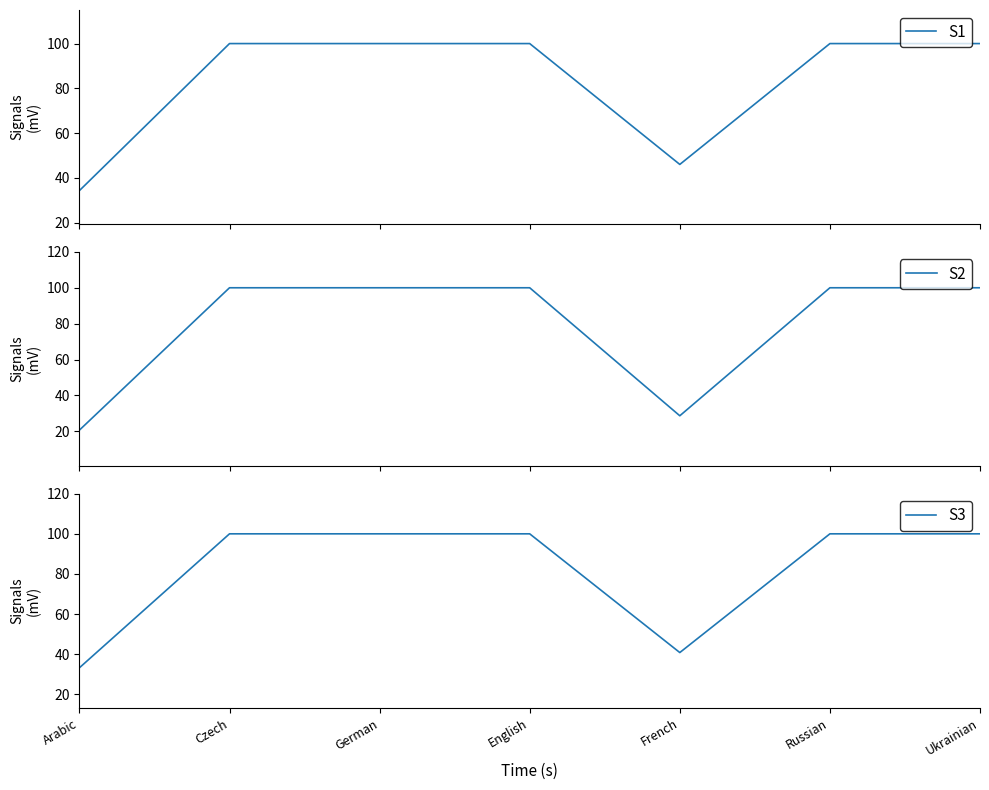

Reading left to right, what are all the values shown in this chart?

S1: Arabic=34.3	Czech=100.0	German=100.0	English=100.0	French=46.0	Russian=100.0	Ukrainian=100.0
S2: Arabic=20.7	Czech=100.0	German=100.0	English=100.0	French=28.7	Russian=100.0	Ukrainian=100.0
S3: Arabic=33.2	Czech=100.0	German=100.0	English=100.0	French=40.8	Russian=100.0	Ukrainian=100.0